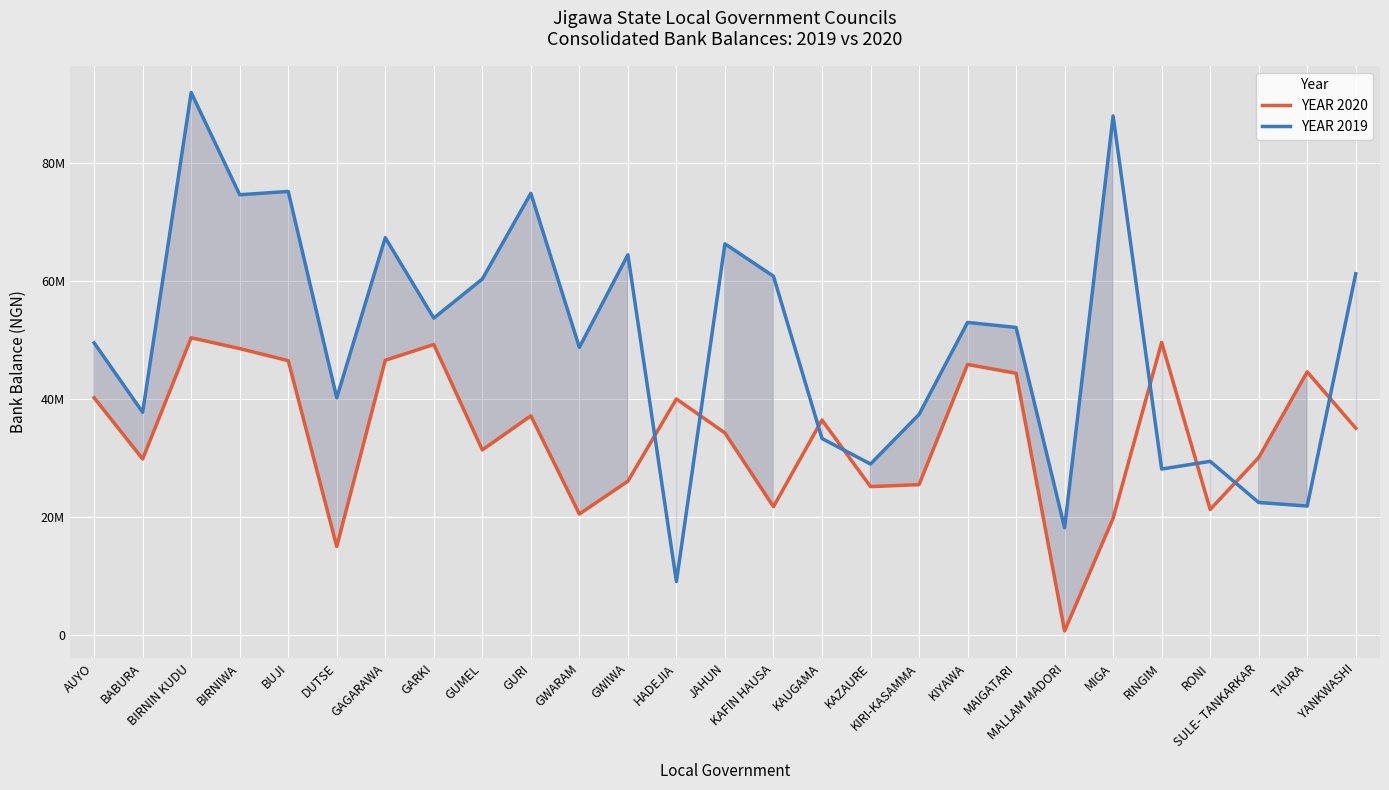

The value of YEAR 2020 at BUJI is 46465949. True or false?

True